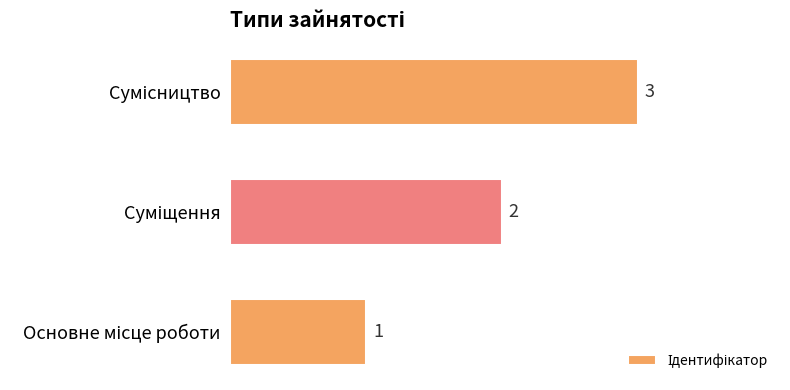

What is the sum of all values?

6